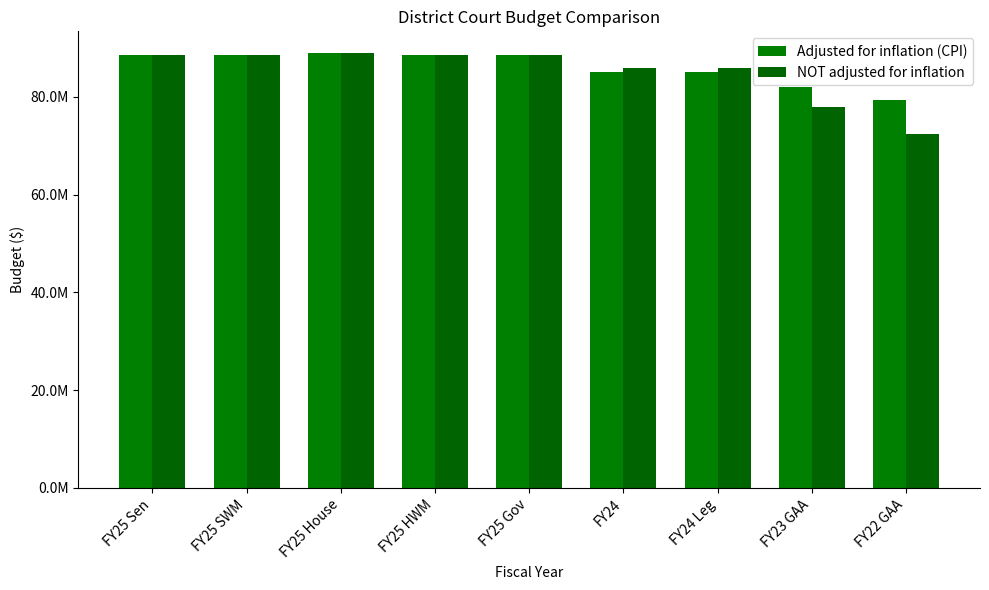

Are the bars grouped side by side (vs. stacked)?

Yes